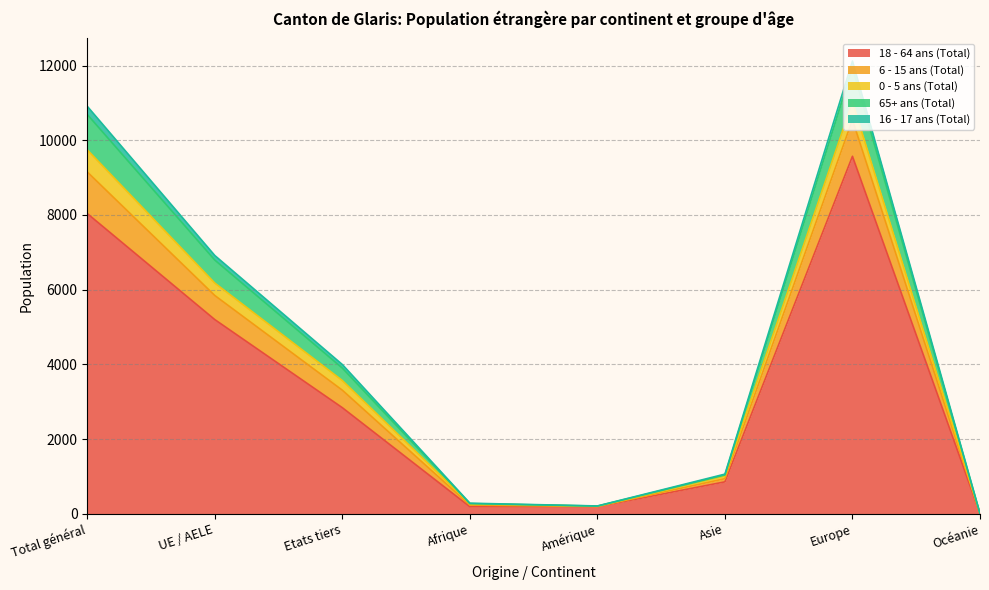

True or false: 18 - 64 ans (Total) has a value of 16677 at Europe.

False